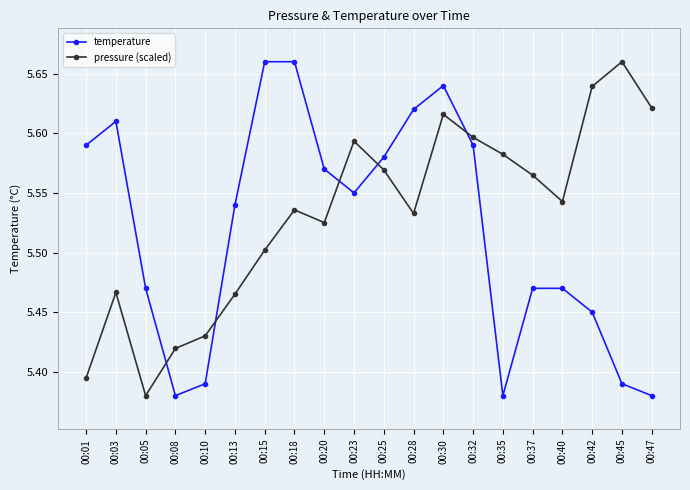

Count the number of categories in the chart.

20